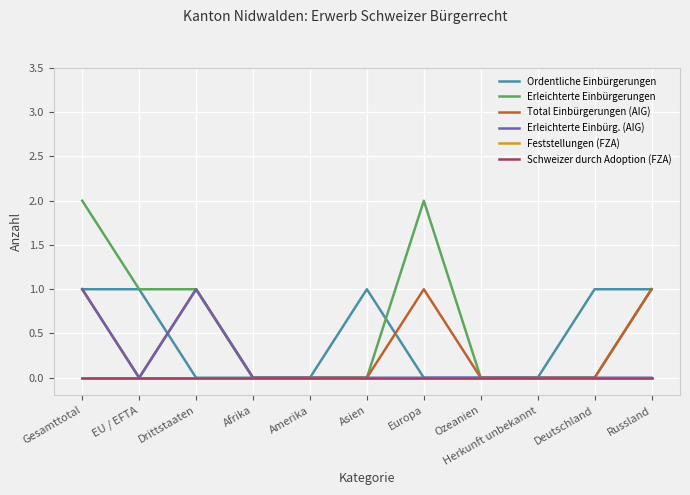

At which category is the sum across all series the highest?

Gesamttotal